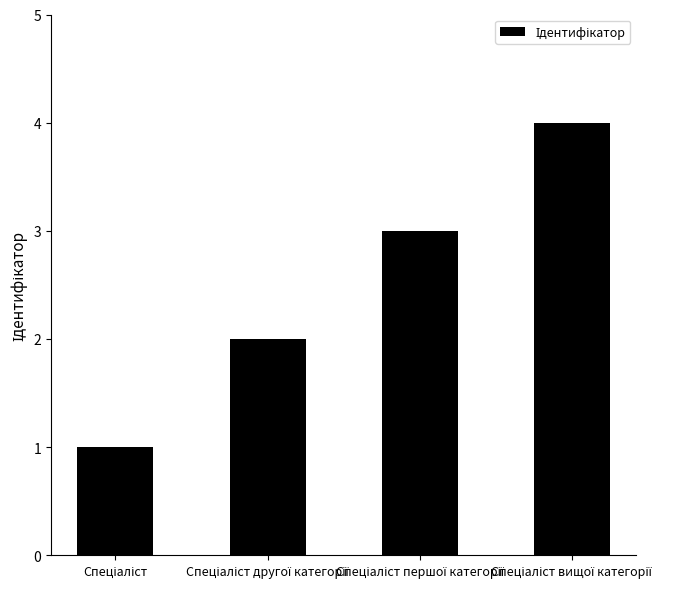

What is the maximum value shown in the chart?

4